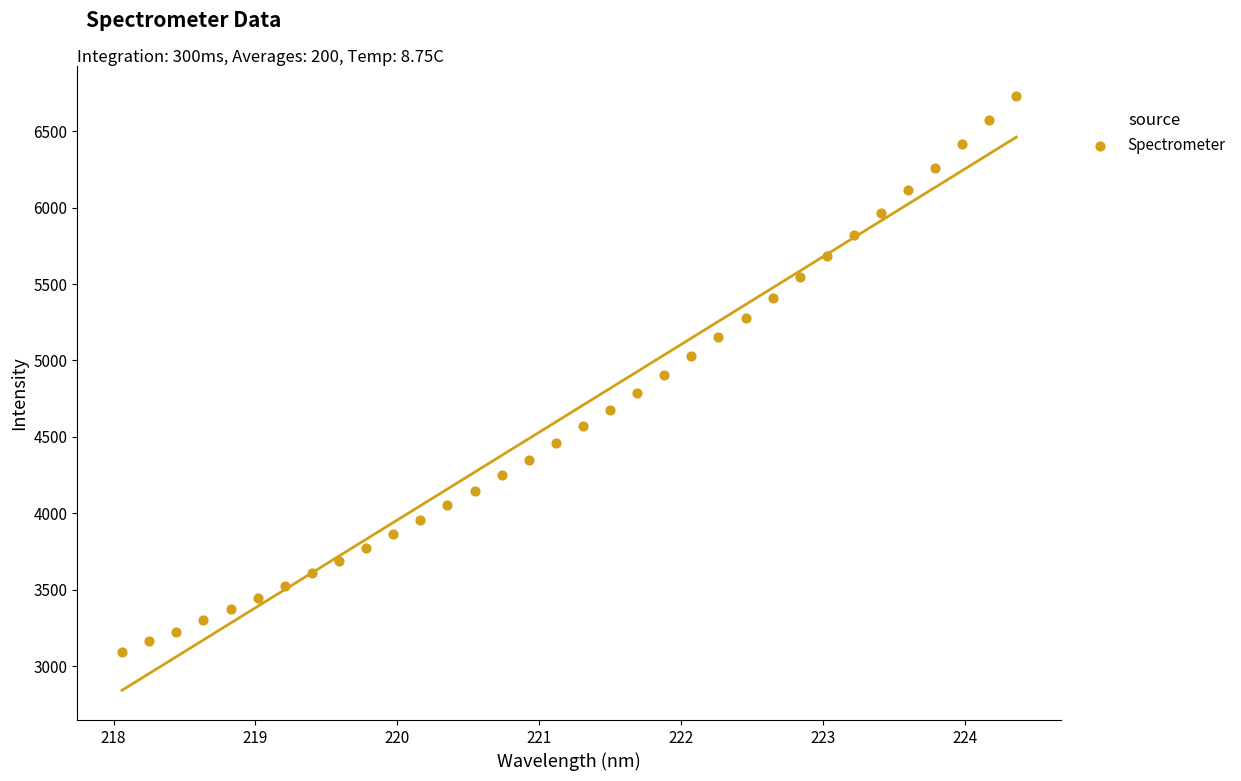

What is the range of X values (max minus min)?

6.3